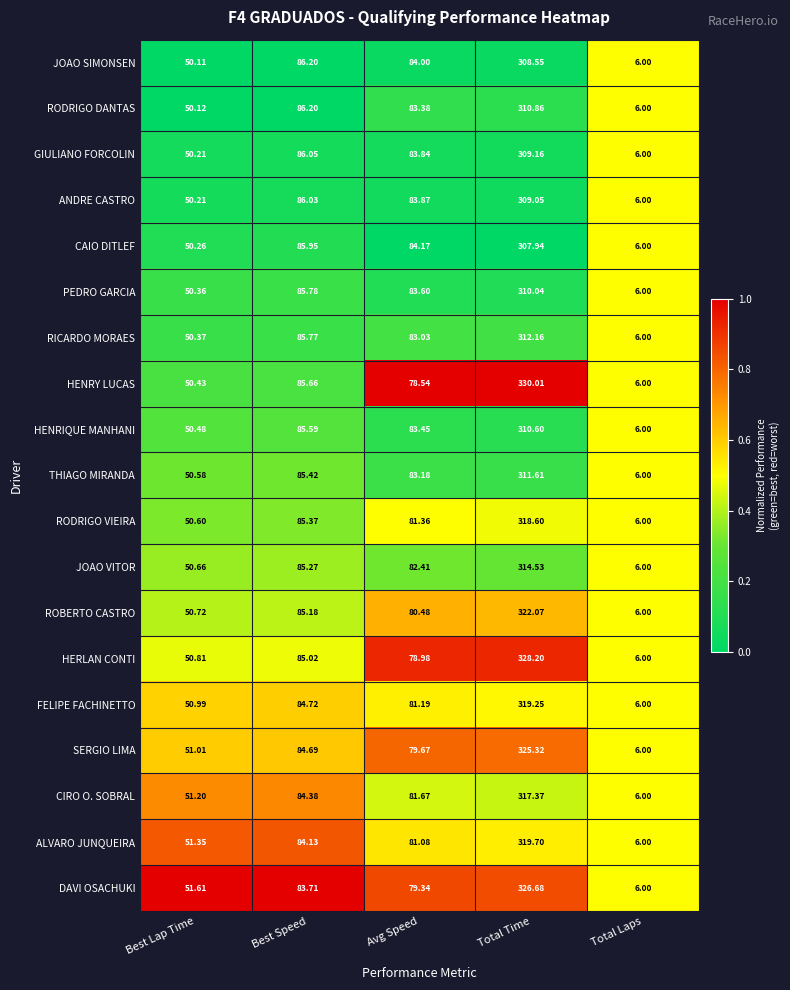

How many categories are shown in the chart?

5